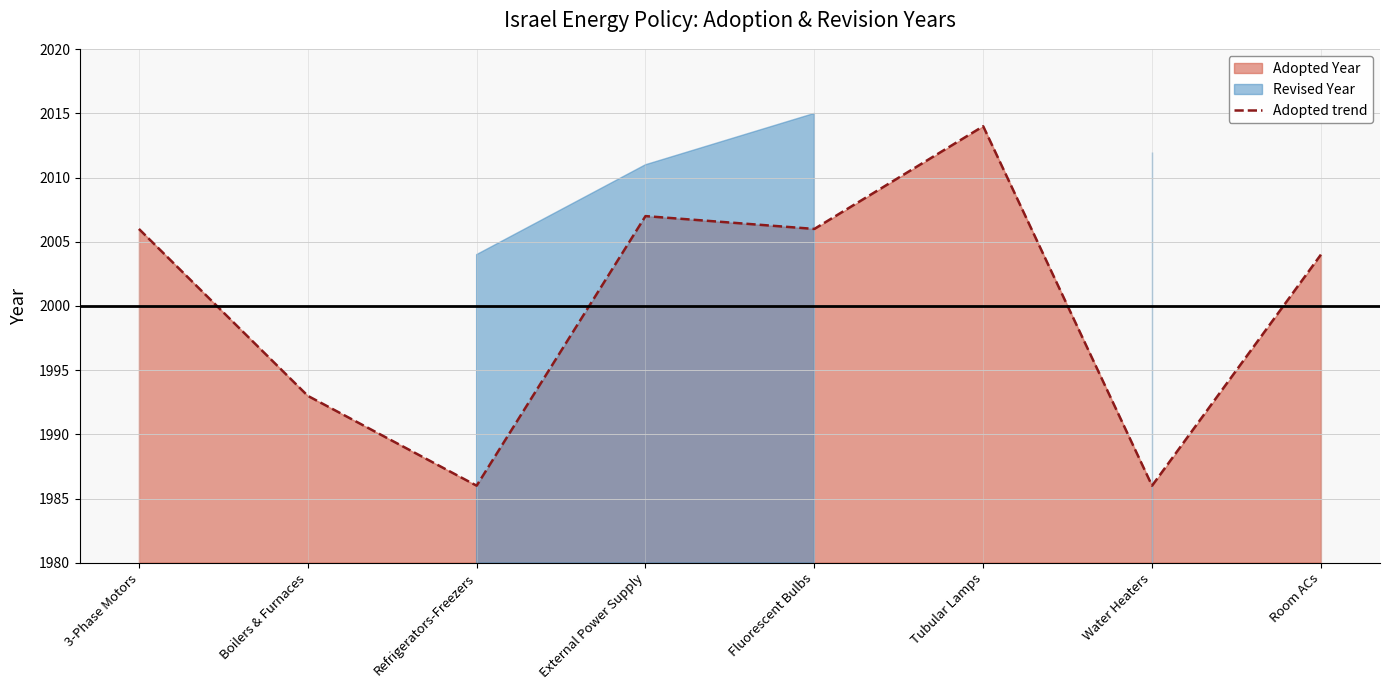

Does the chart have visible grid lines?

Yes